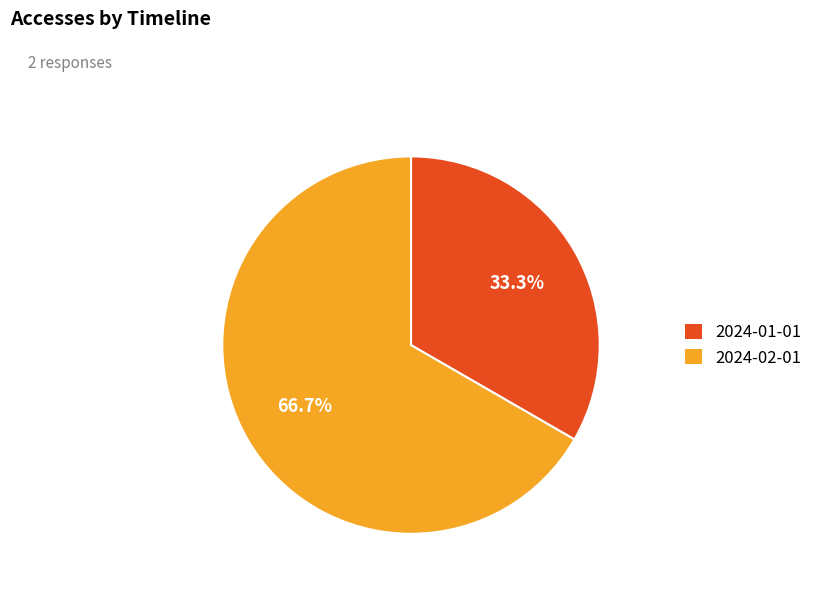

True or false: 2024-02-01 accounts for 79% of the total.

False